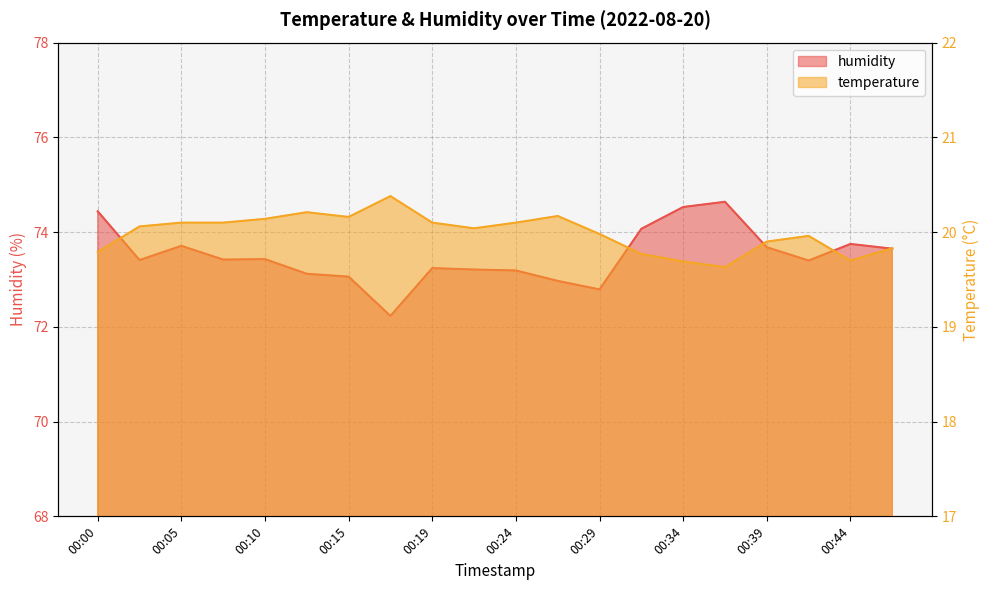

What is the difference between the humidity values at 00:10 and 00:32?

0.6